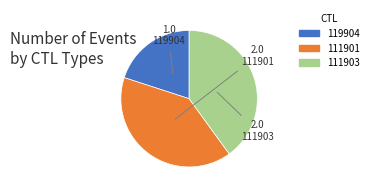

Does 111903 account for over 50% of the chart?

No